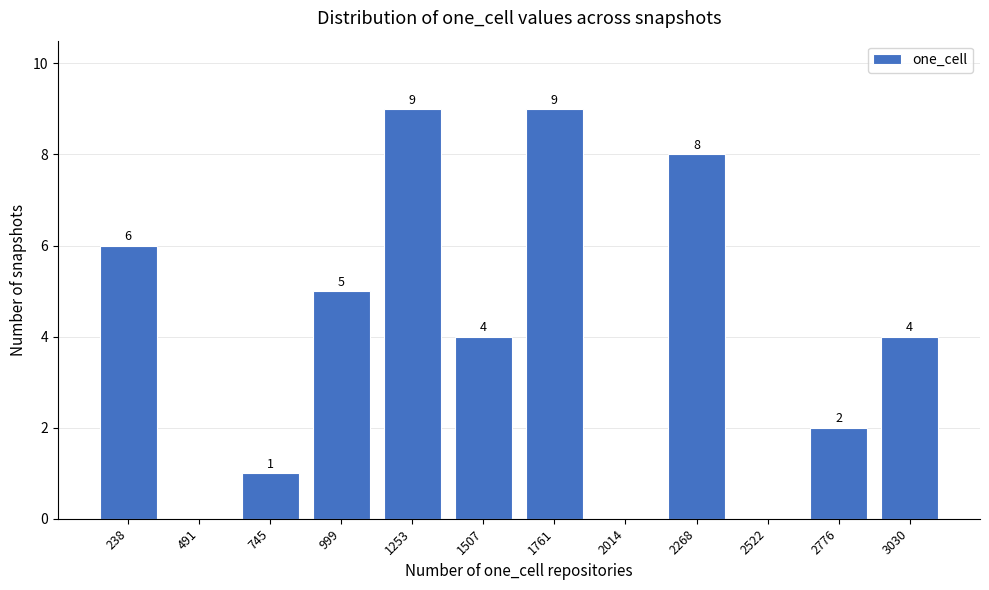

Reading right to left, extract all data points from this chart.

3030=4	2776=2	2522=0	2268=8	2014=0	1761=9	1507=4	1253=9	999=5	745=1	491=0	238=6